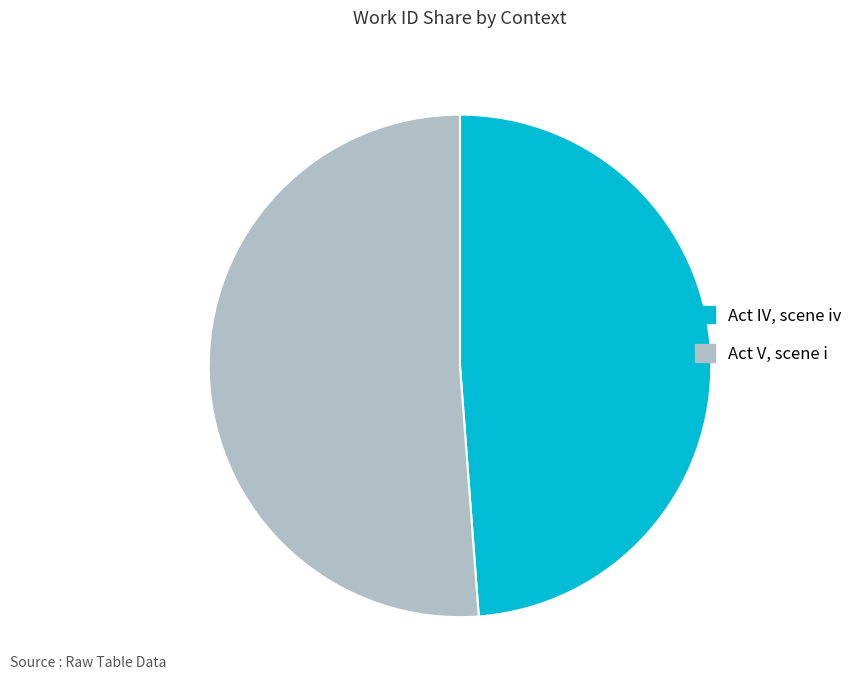

What is the ratio of the value at Act V, scene i to the value at Act IV, scene iv?

1.0